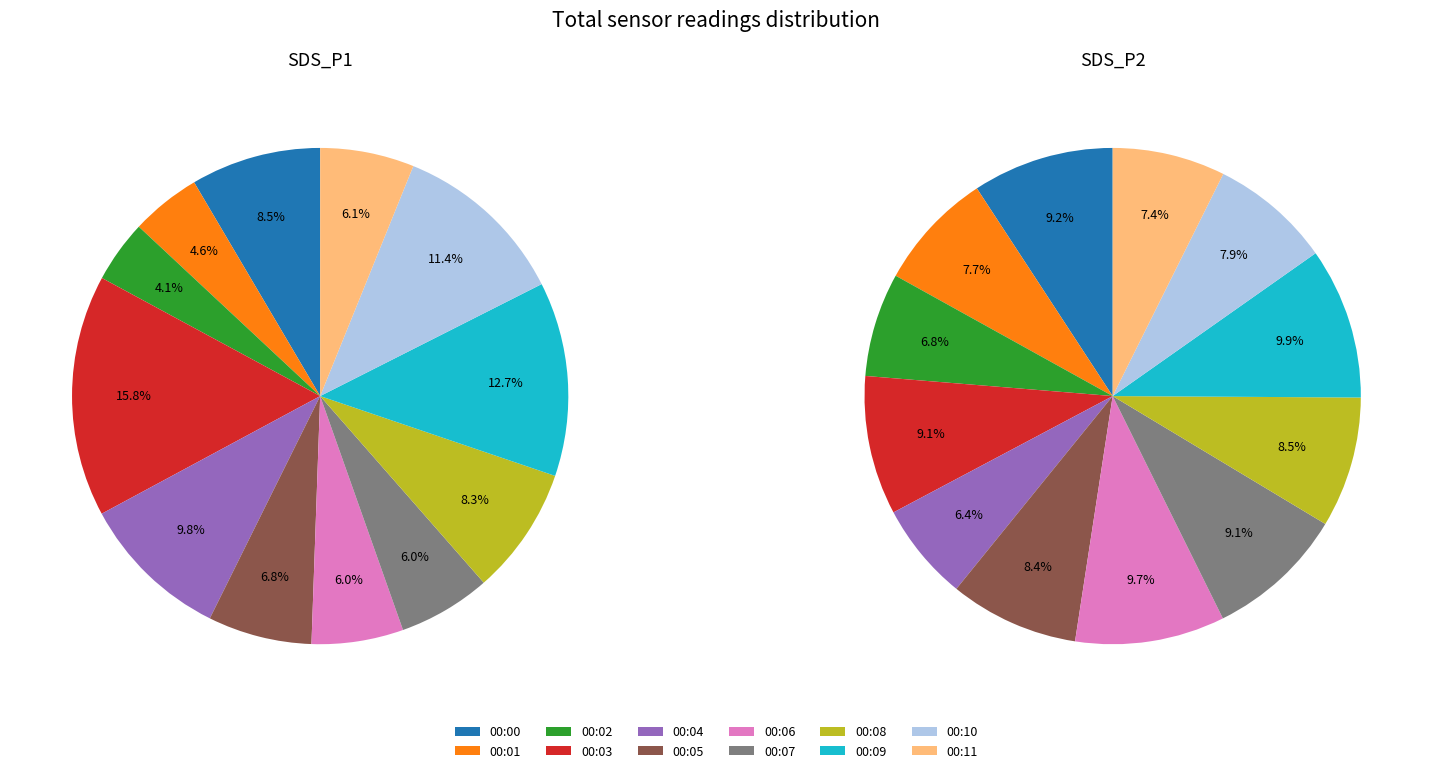

What is the largest slice in the pie chart?

00:03